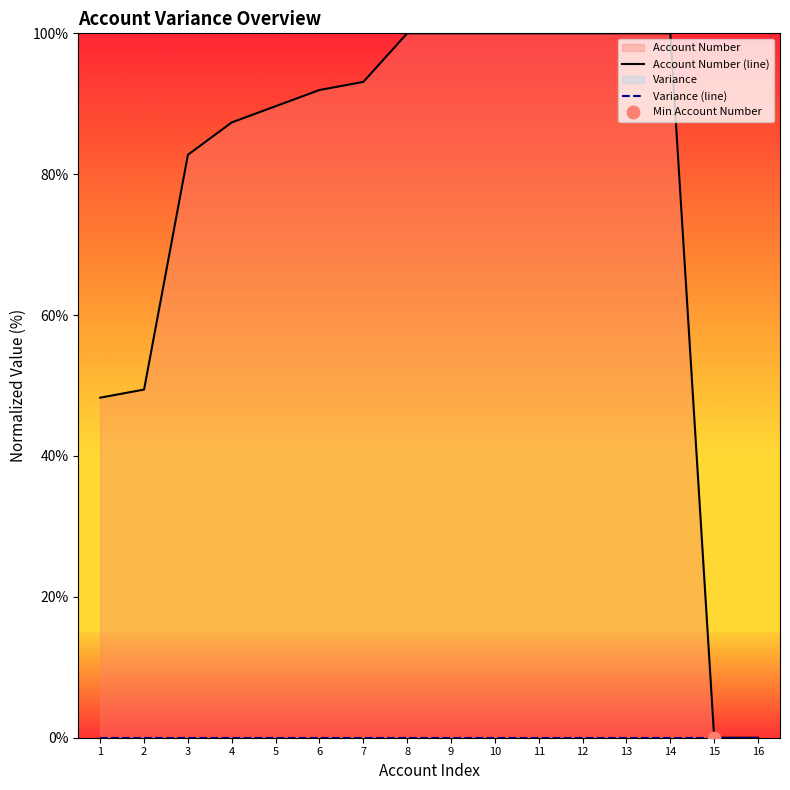

Which series contains the lowest Y value?

Account Number (line)